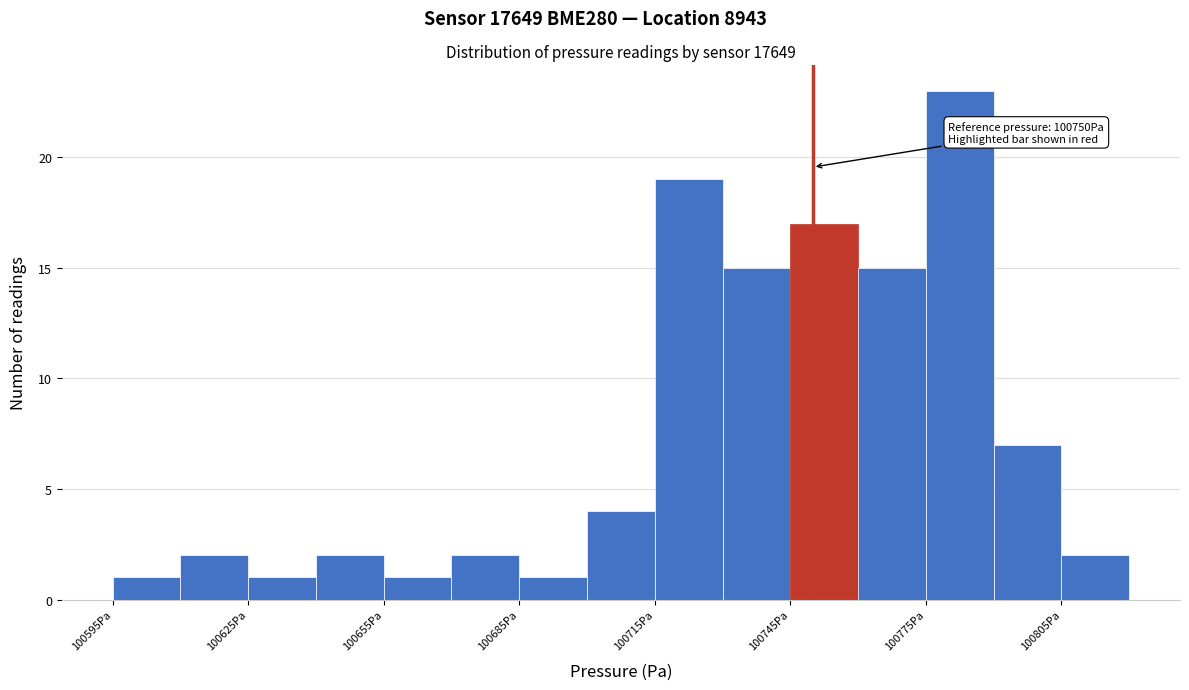

Read against the x-axis, roughly where is the centre of the tallest bar?

100785